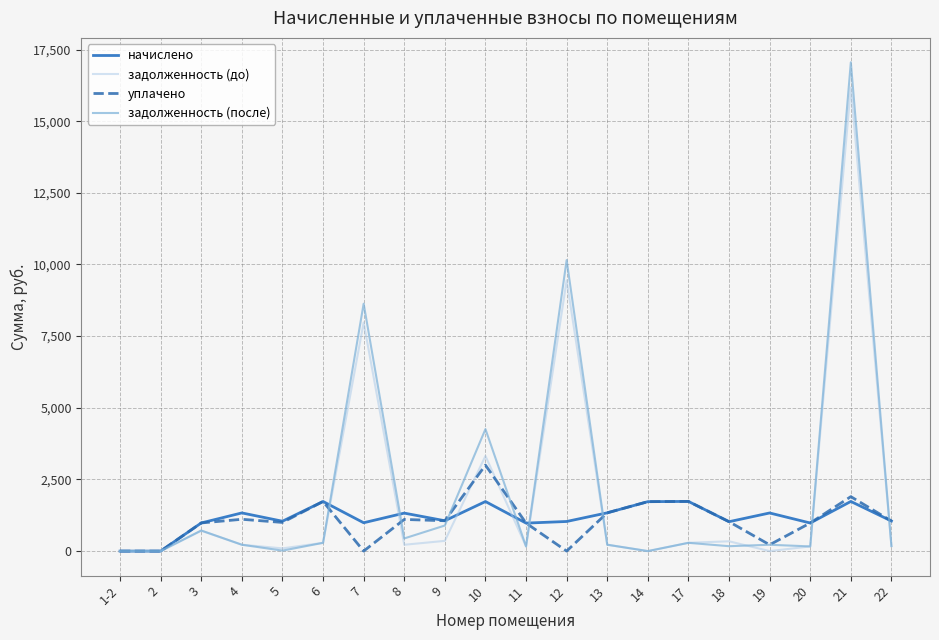

How many lines are shown in the chart?

4